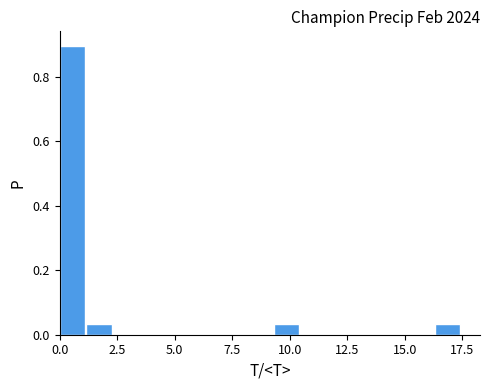

Around what value on the x-axis is the tallest bar? Give the approximate position of its centre, as read against the axis.

0.5